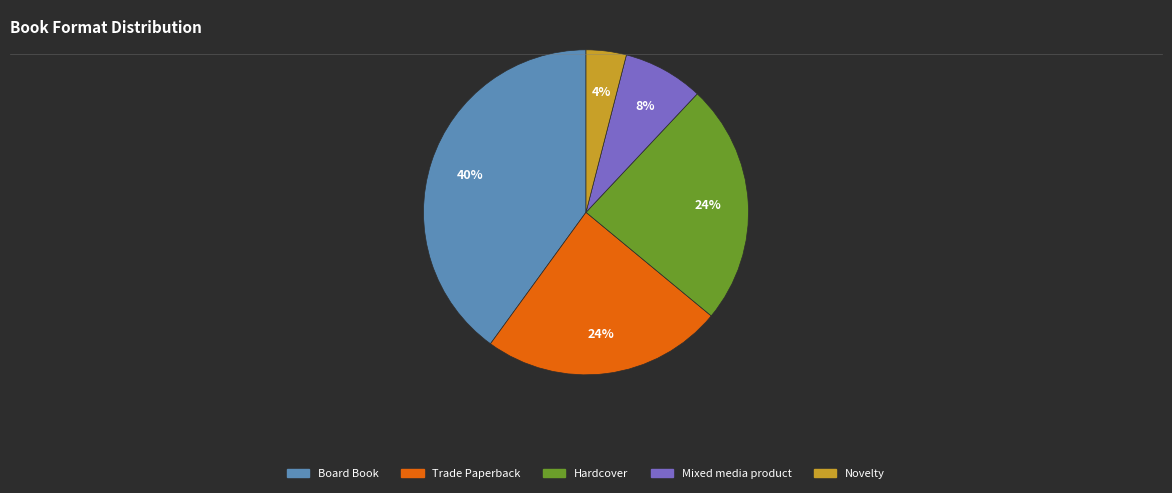

How many slices are in this pie chart?

5